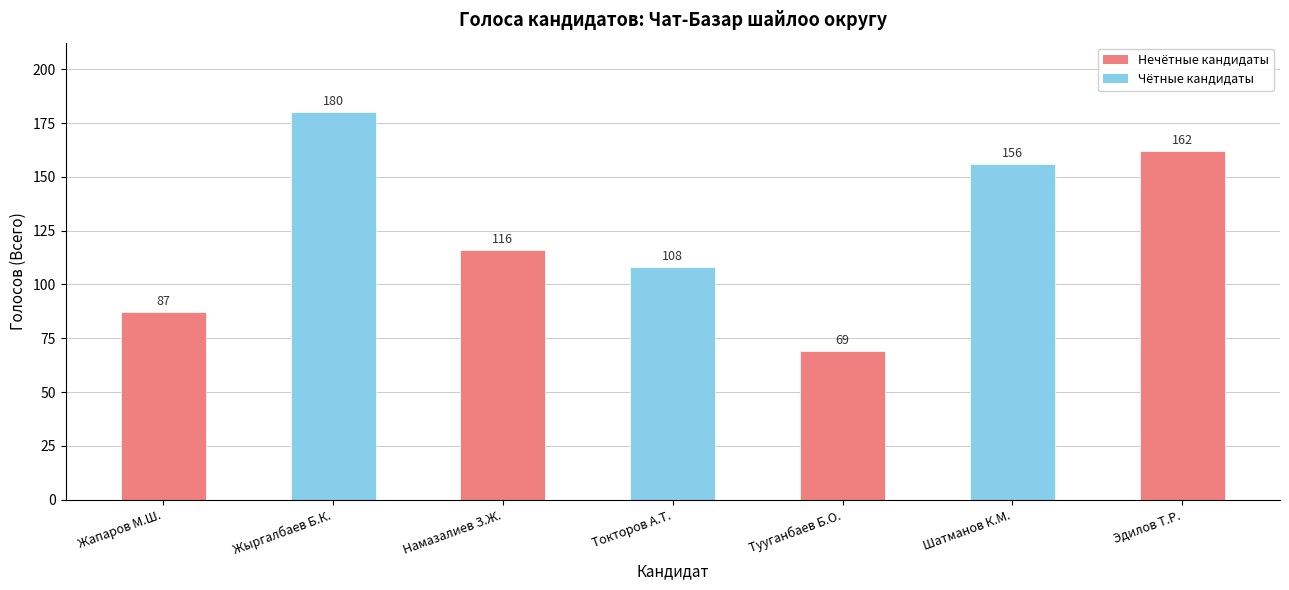

What is the ratio of the value at Жыргалбаев Б.К. to the value at Тууганбаев Б.О.?

2.6